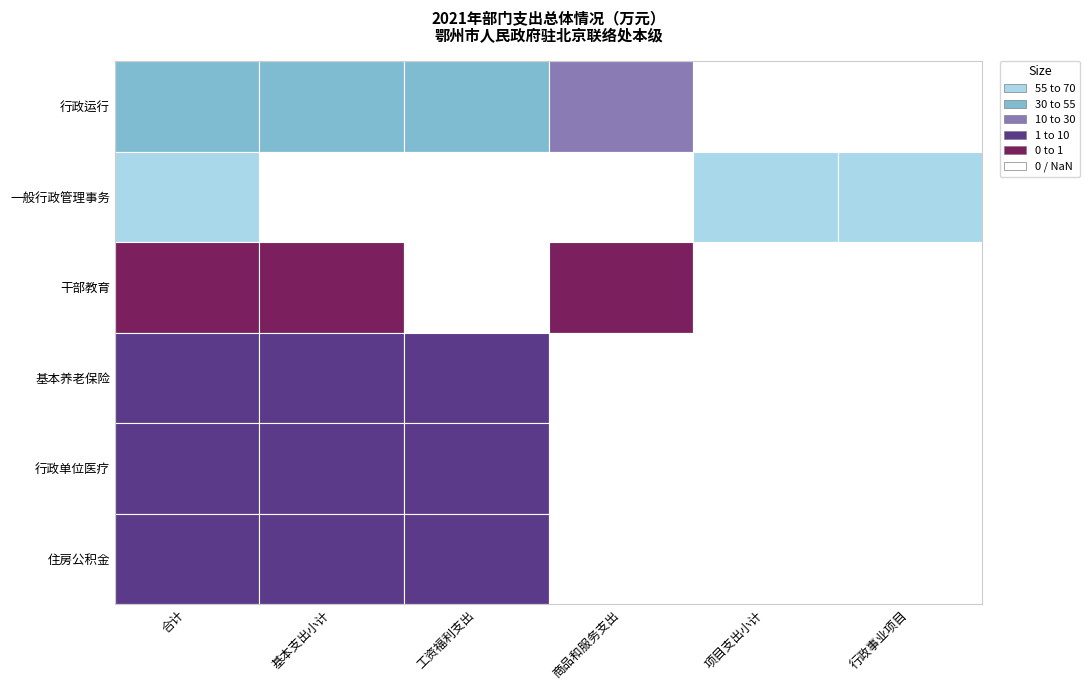

List the labels in order of 干部教育 value, smallest first.

0, 1, 3, 4, 5, 2